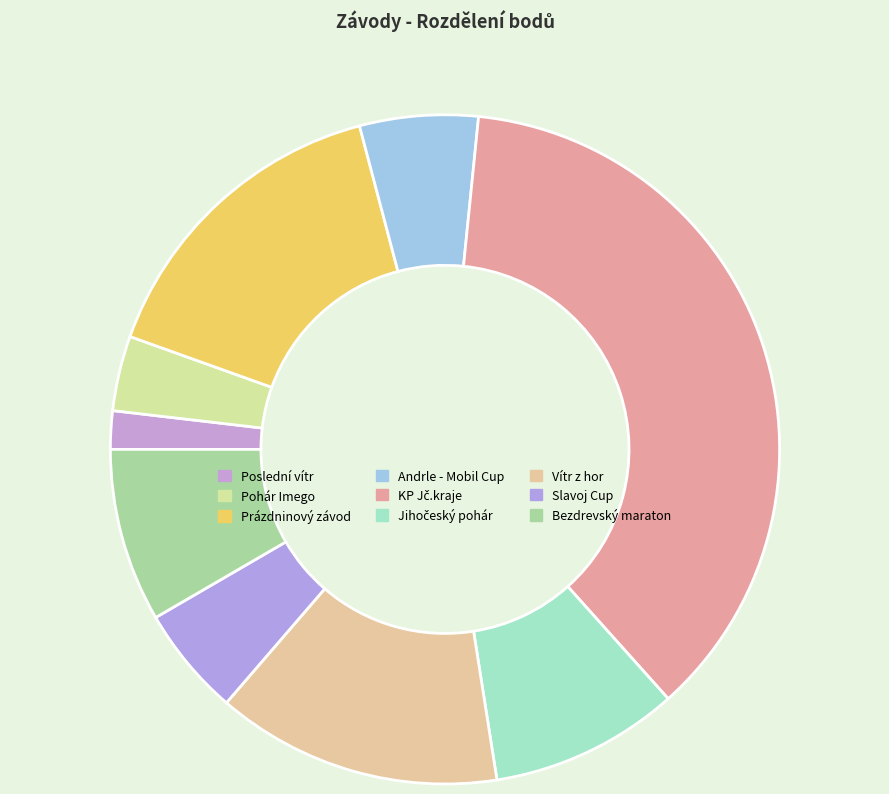

To the nearest percent, what is the difference between the Slavoj Cup and Poslední vítr slice percentages?

3%